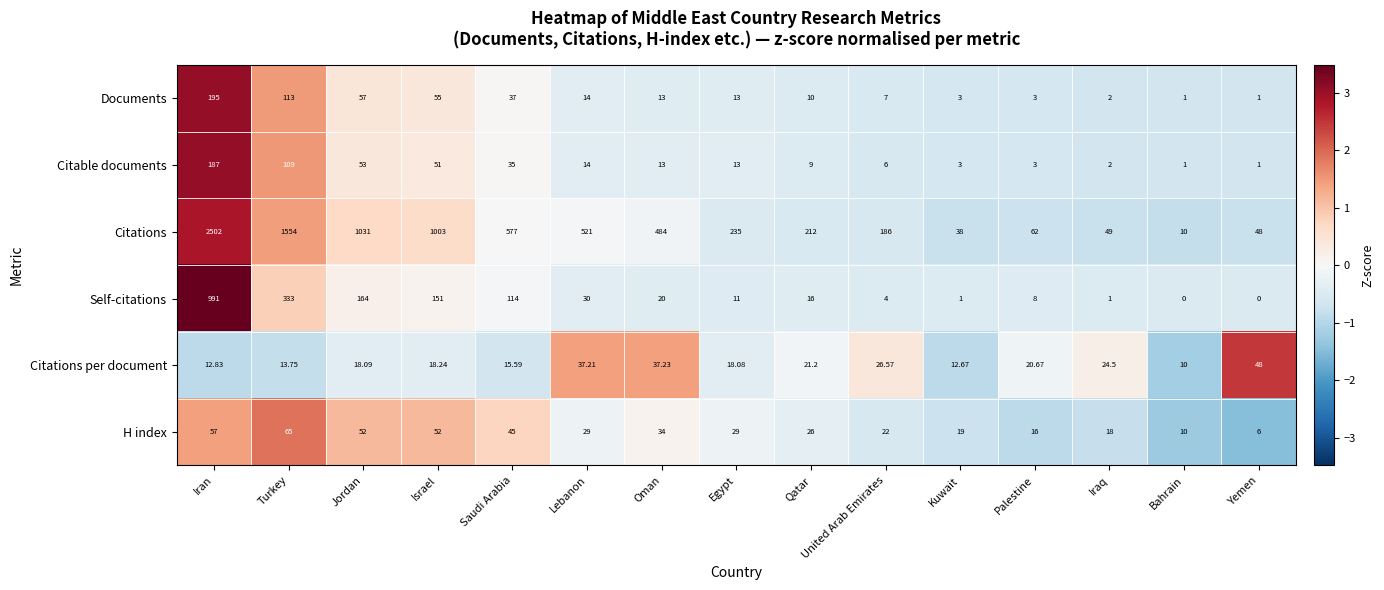

Between Iran and Israel, which series saw the biggest shift?

Citations